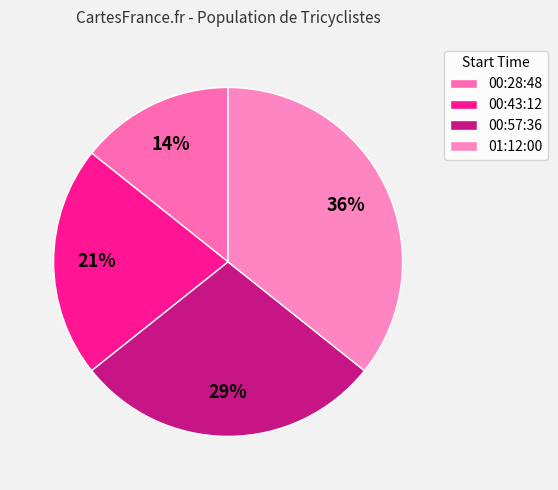

Which category has the biggest portion of the pie?

01:12:00